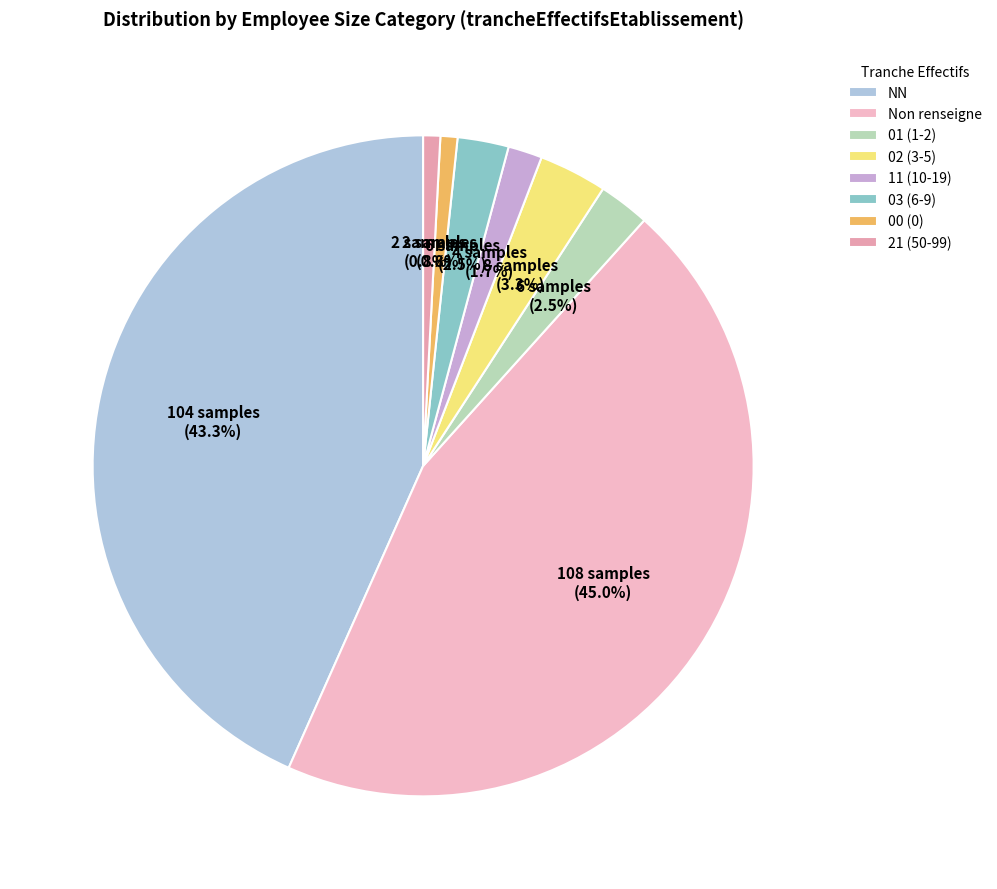

To the nearest percent, what is the average slice percentage?

12%